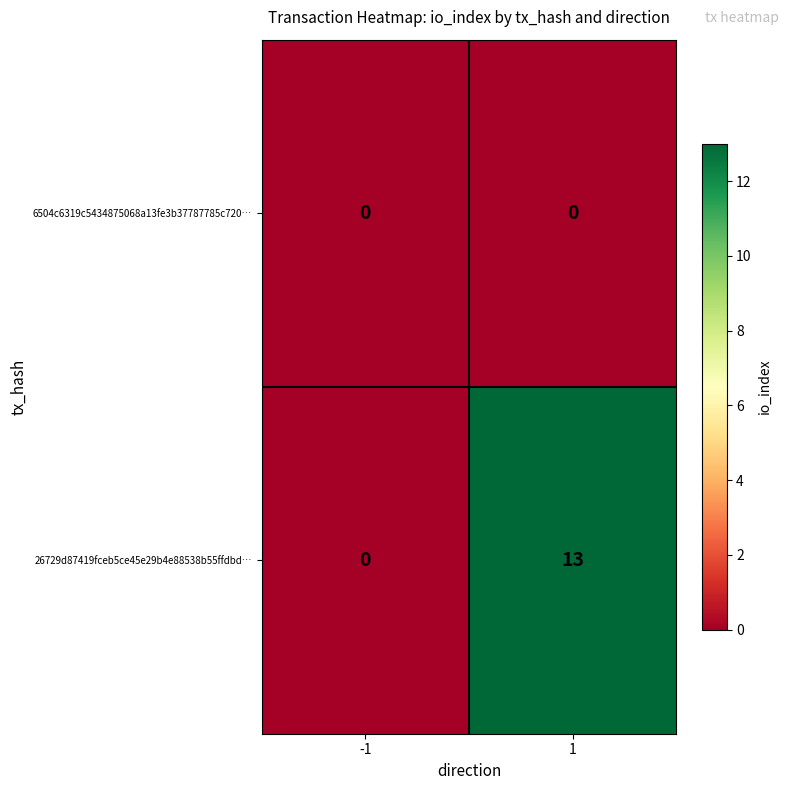

At which category is the sum across all series the highest?

1